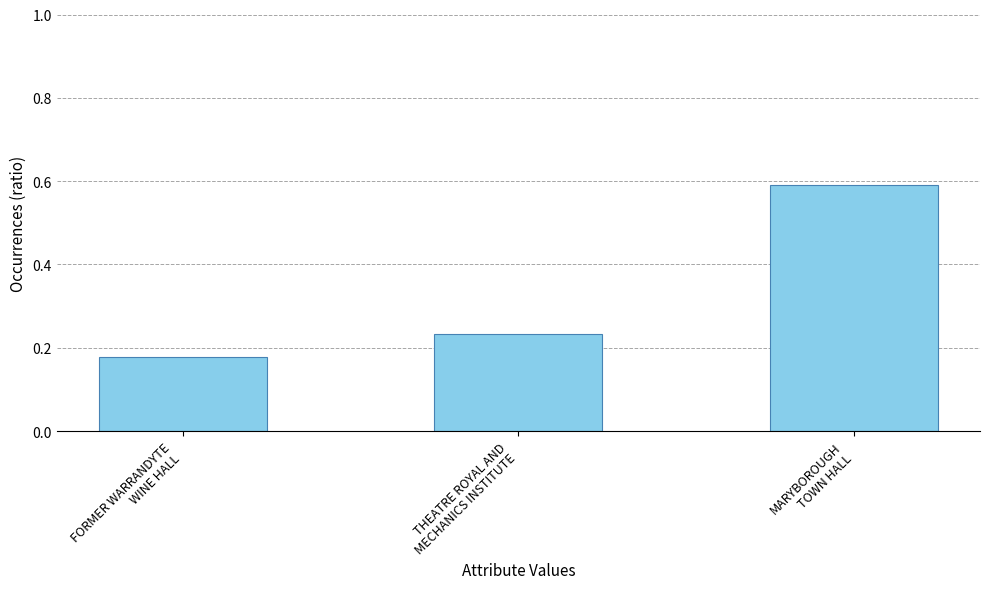

What is the label of the 3rd bar from the right?

FORMER WARRANDYTE
WINE HALL